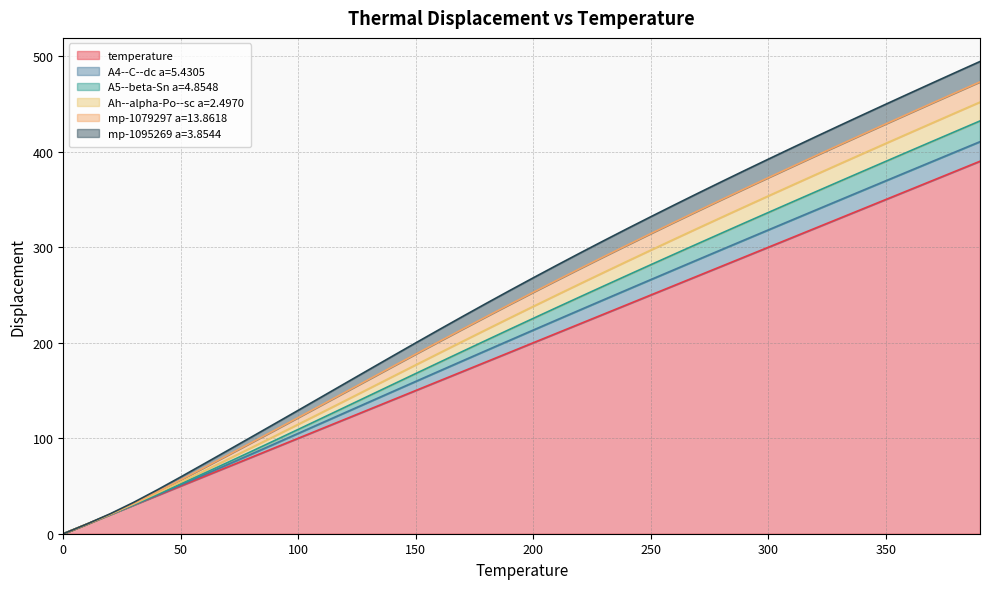

True or false: mp-1079297 a=13.8618 and A4--C--dc a=5.4305 intersect in this chart.

False